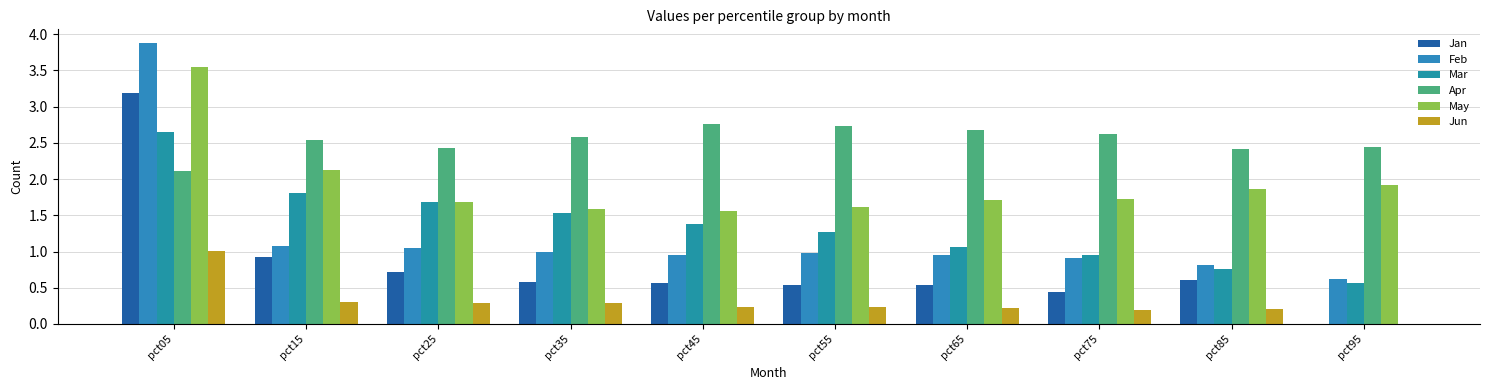

What is the difference between the Mar values at pct65 and pct35?

0.5